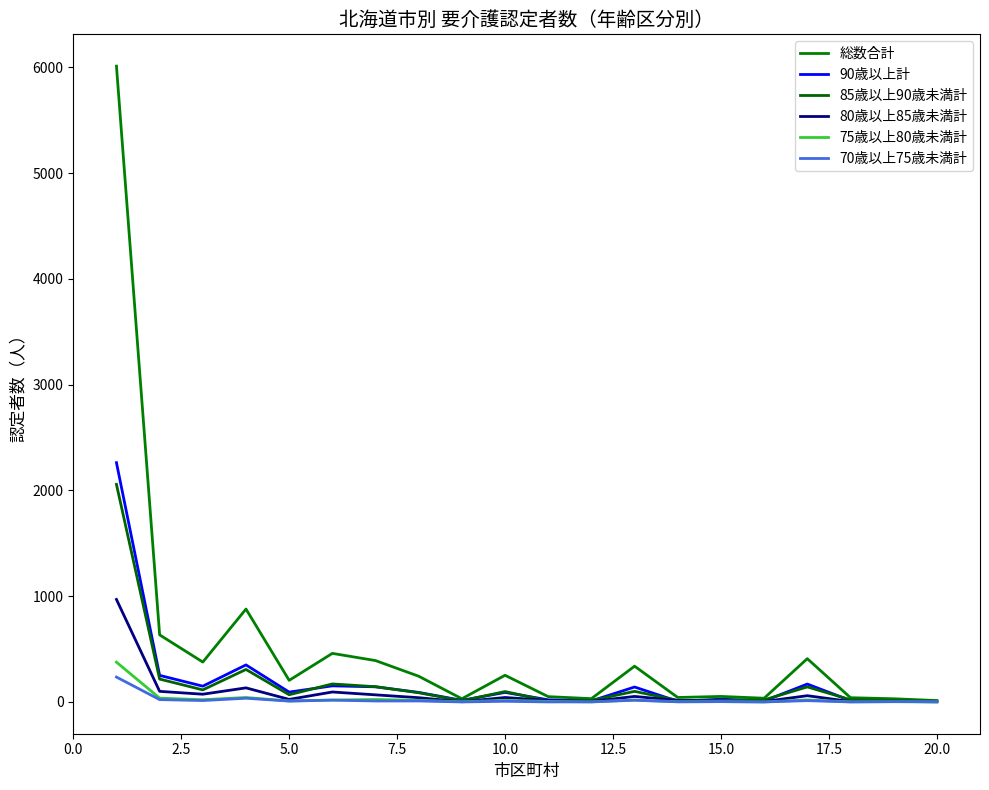

At which label does 90歳以上計 reach its minimum?

20.0